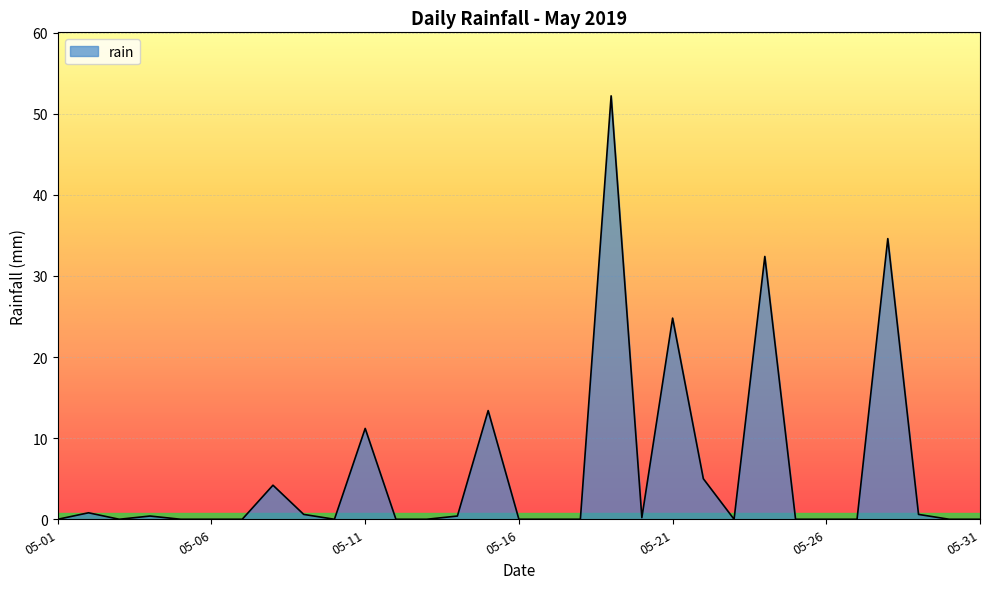

What is the difference between the maximum and minimum values?

52.2